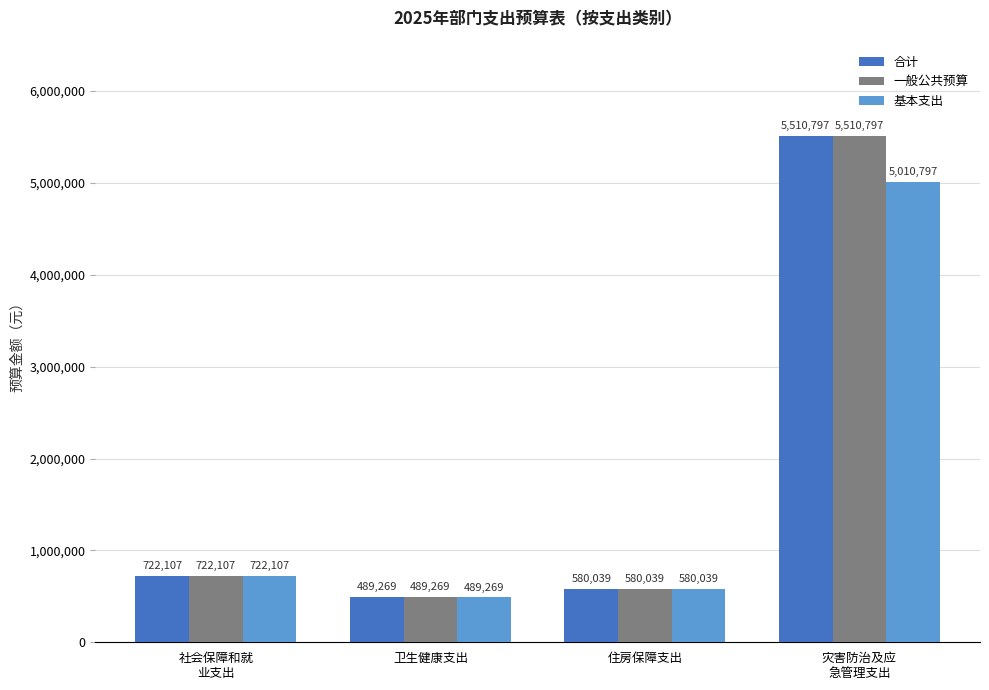

What is the minimum value for 一般公共预算?

489268.6